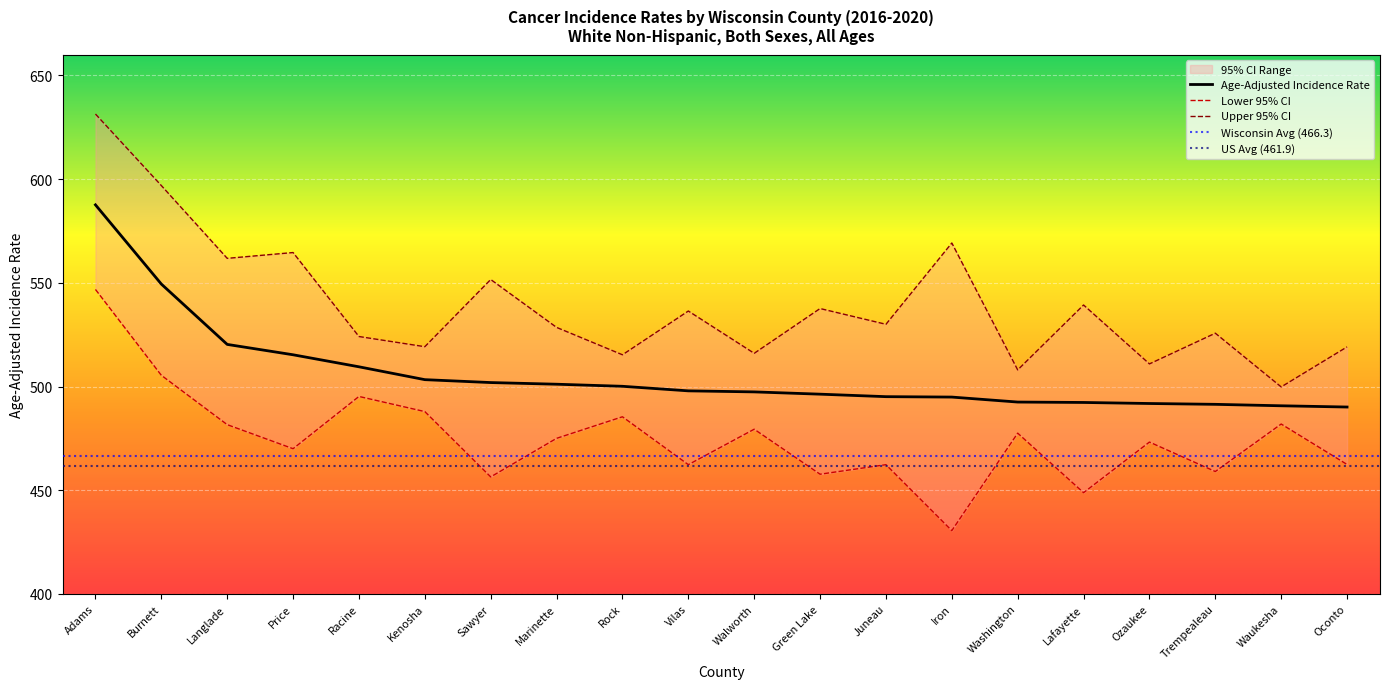

True or false: Lower 95% CI and Upper 95% CI cross at least once.

False